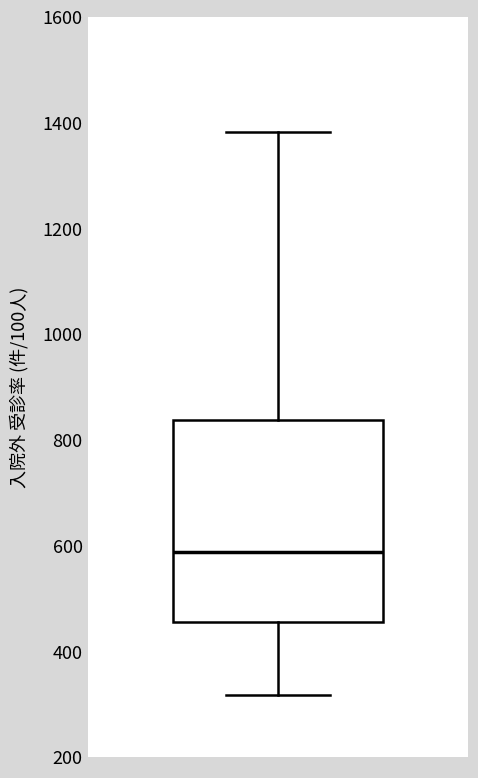

Transcribe this box plot: give where the median line is, the range the box spans, and where the two whiskers end, as read against the y-axis. The values are not printed on the chart, so give them approximately, as read against the axis.

median 580, box 460 to 840, whiskers 320 to 1380